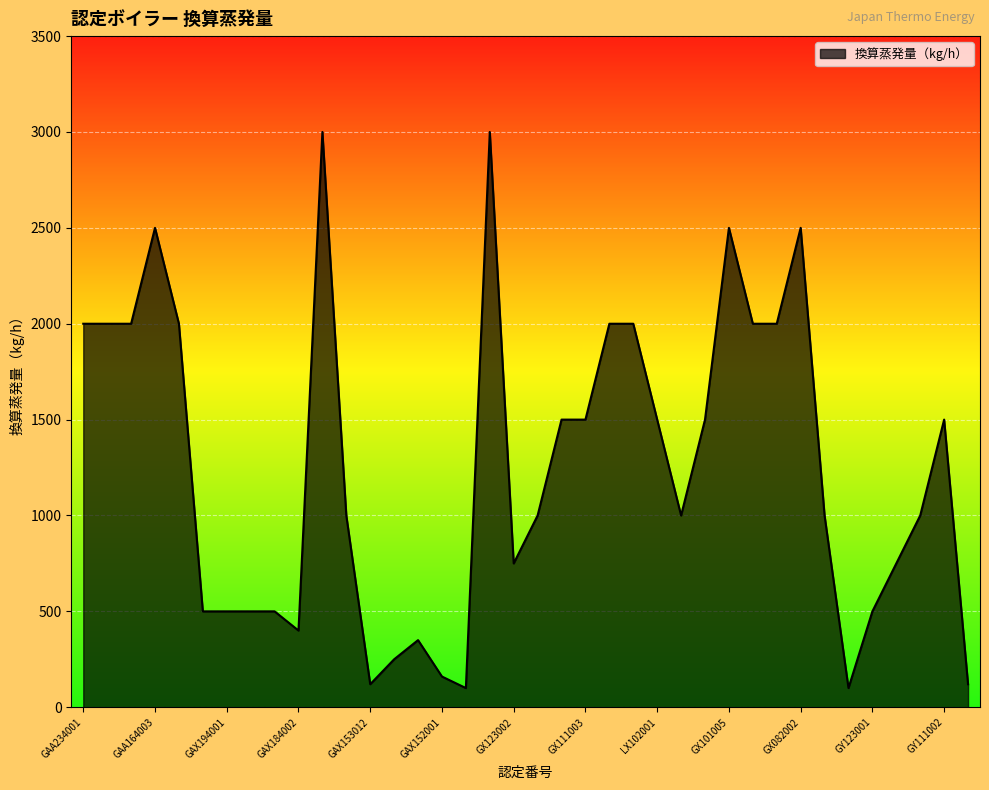

What is the greatest value displayed?

3000